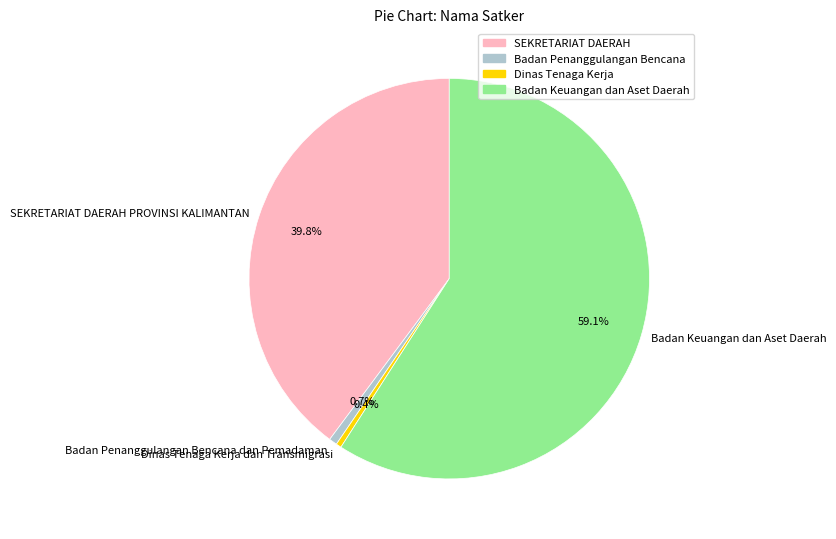

Which category has the biggest portion of the pie?

Badan Keuangan dan Aset Daerah